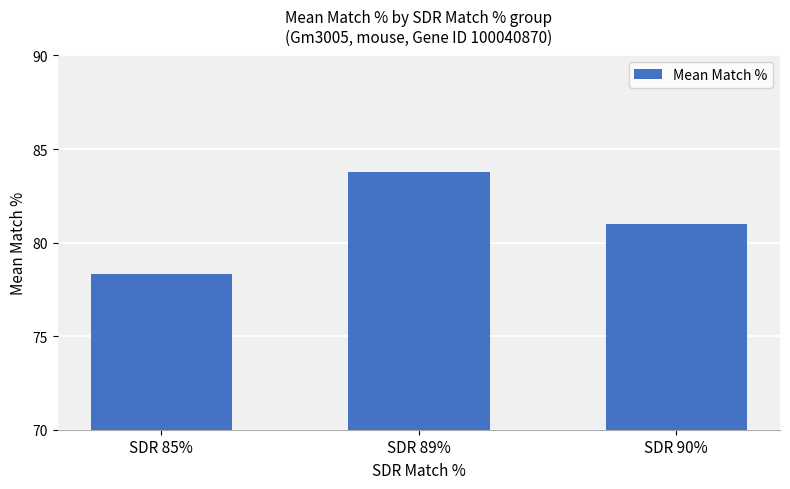

Where is the data nearest to the value 81?

SDR 90%